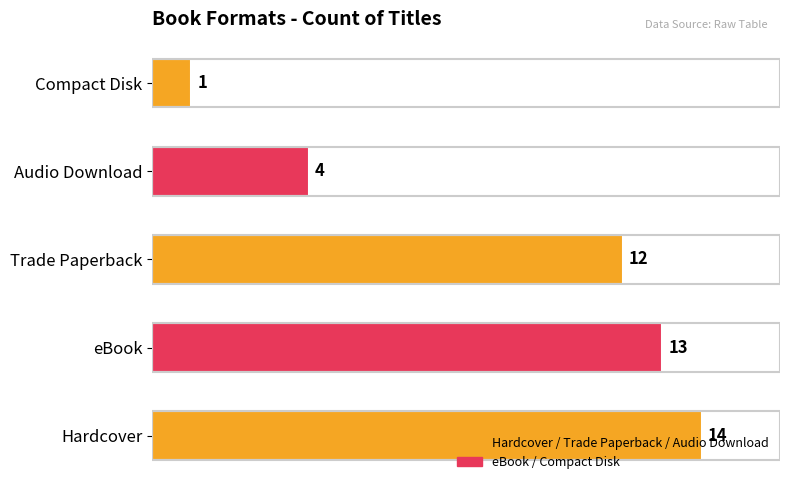

Are the bars grouped side by side (vs. stacked)?

No